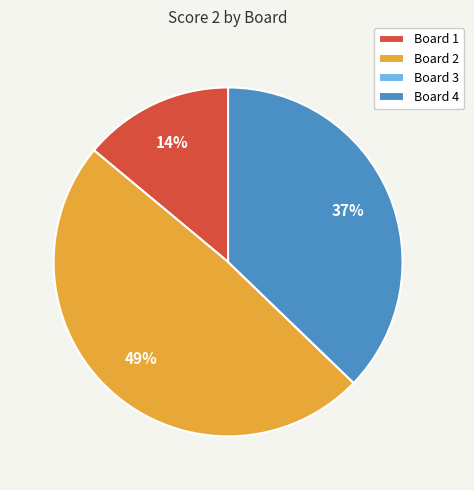

Which has a higher value, Board 4 or Board 1?

Board 4